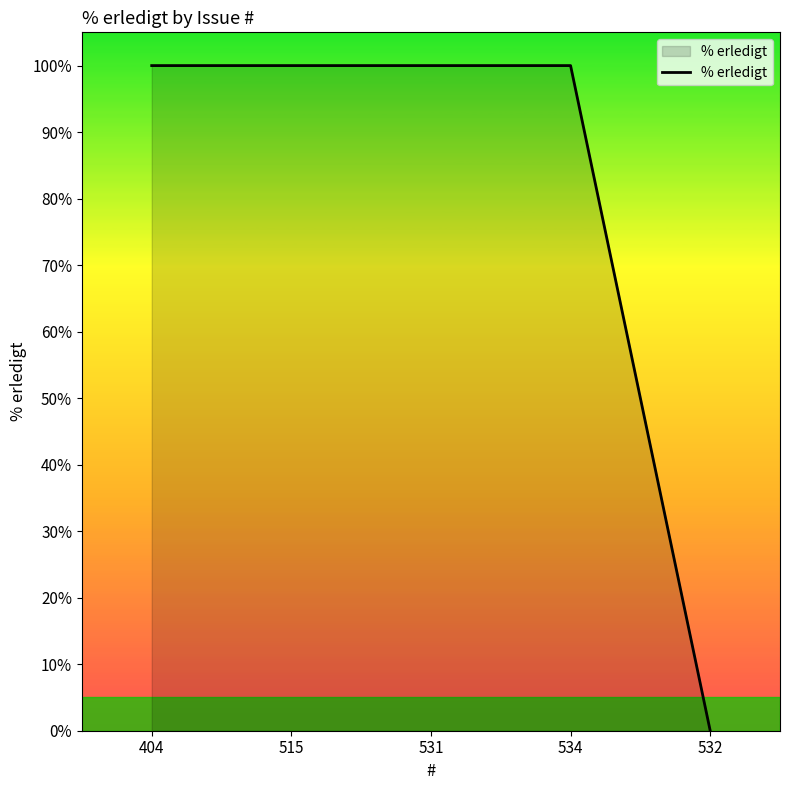

How many values are above zero?

4